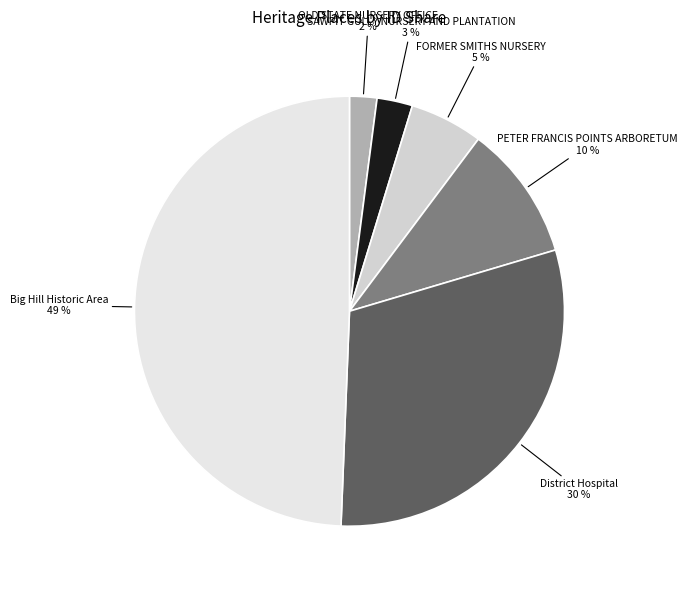

Is there a majority slice in this chart?

No